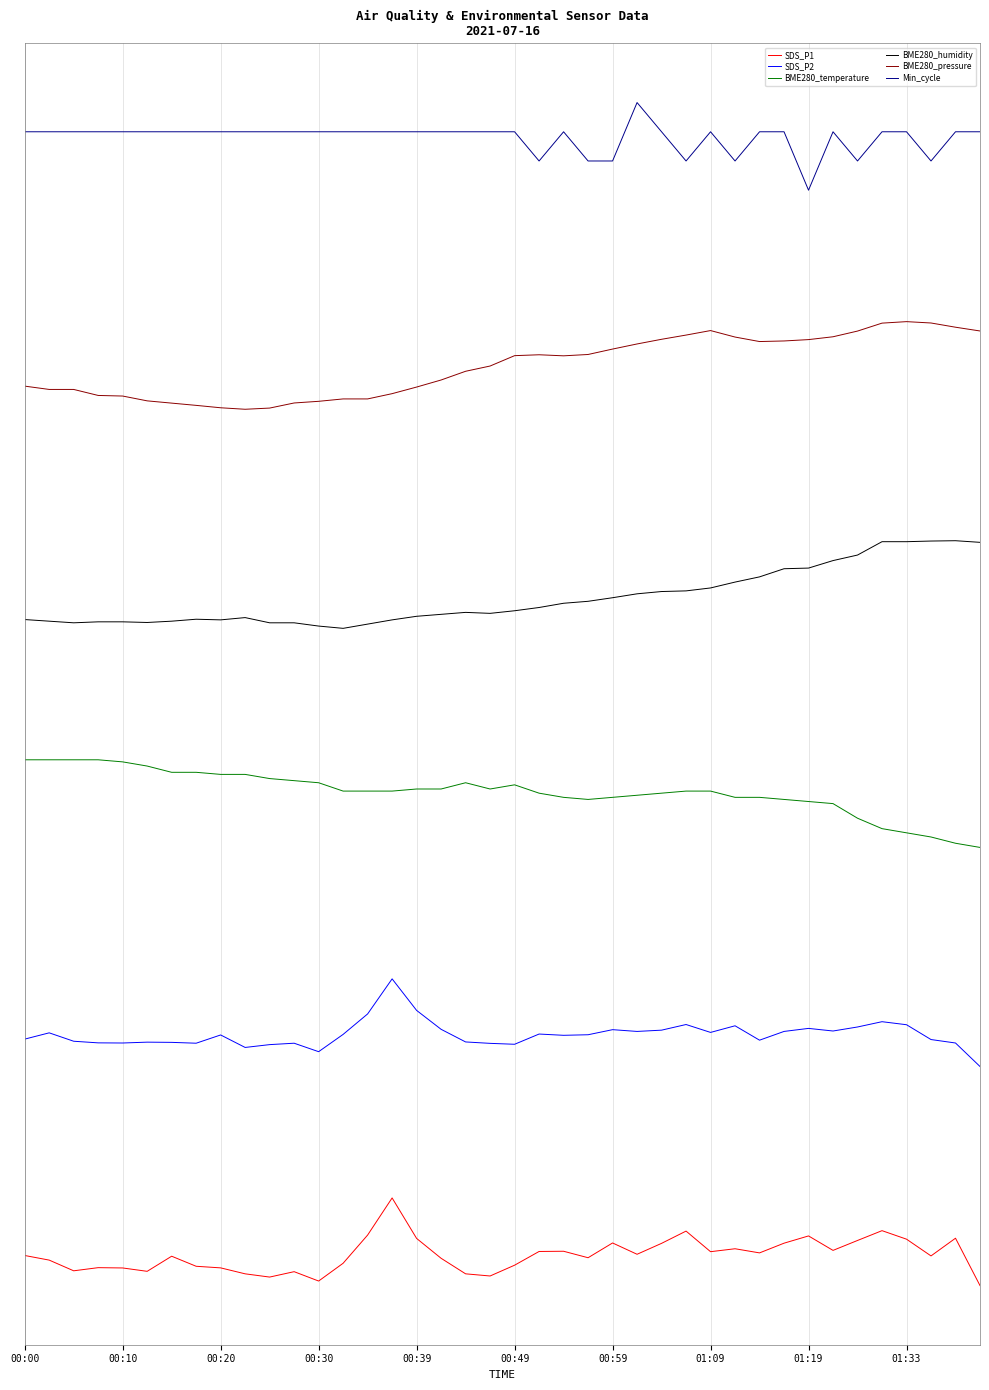

What are all the series names shown in the legend?

SDS_P1, SDS_P2, BME280_temperature, BME280_humidity, BME280_pressure, Min_cycle